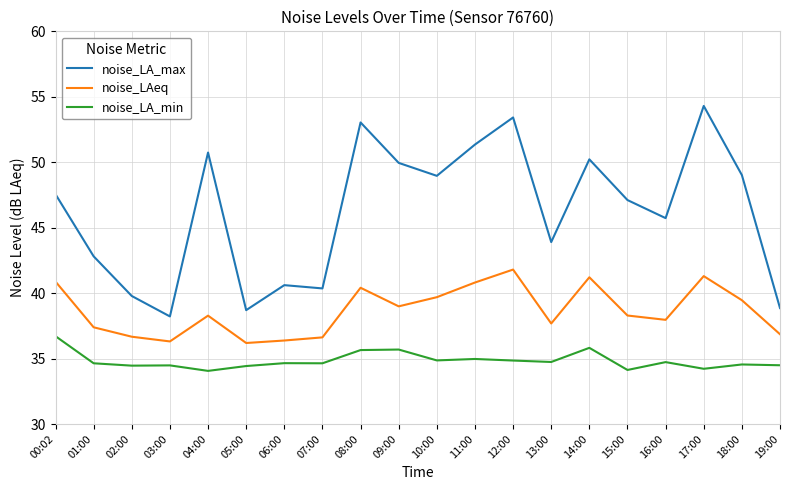

True or false: noise_LAeq has a value of 37.7 at 13:00.

True